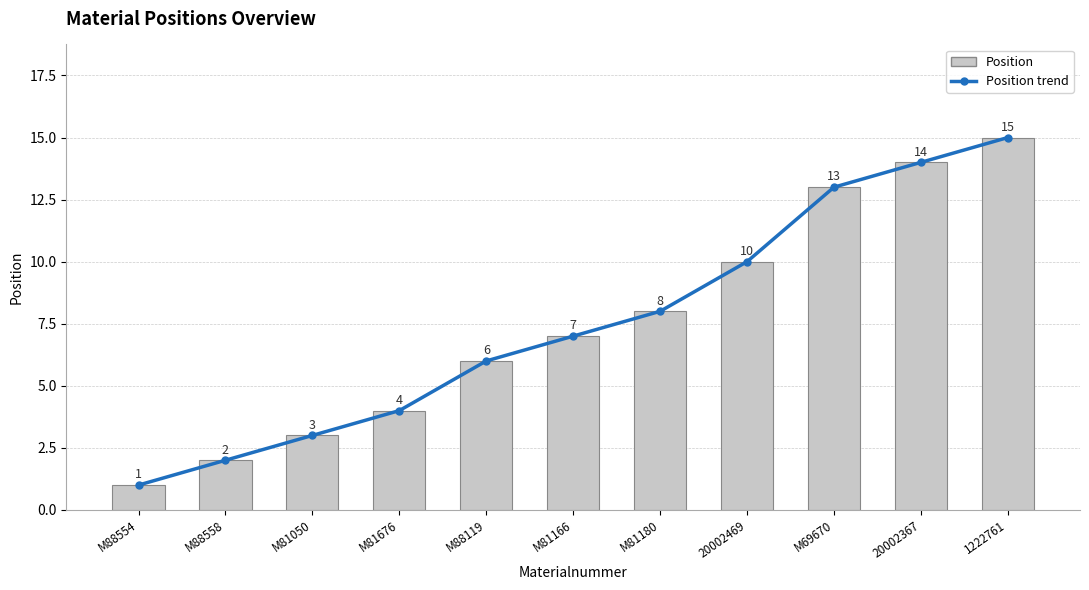

At M81180, list the series in order from largest to smallest.

Position trend, Position